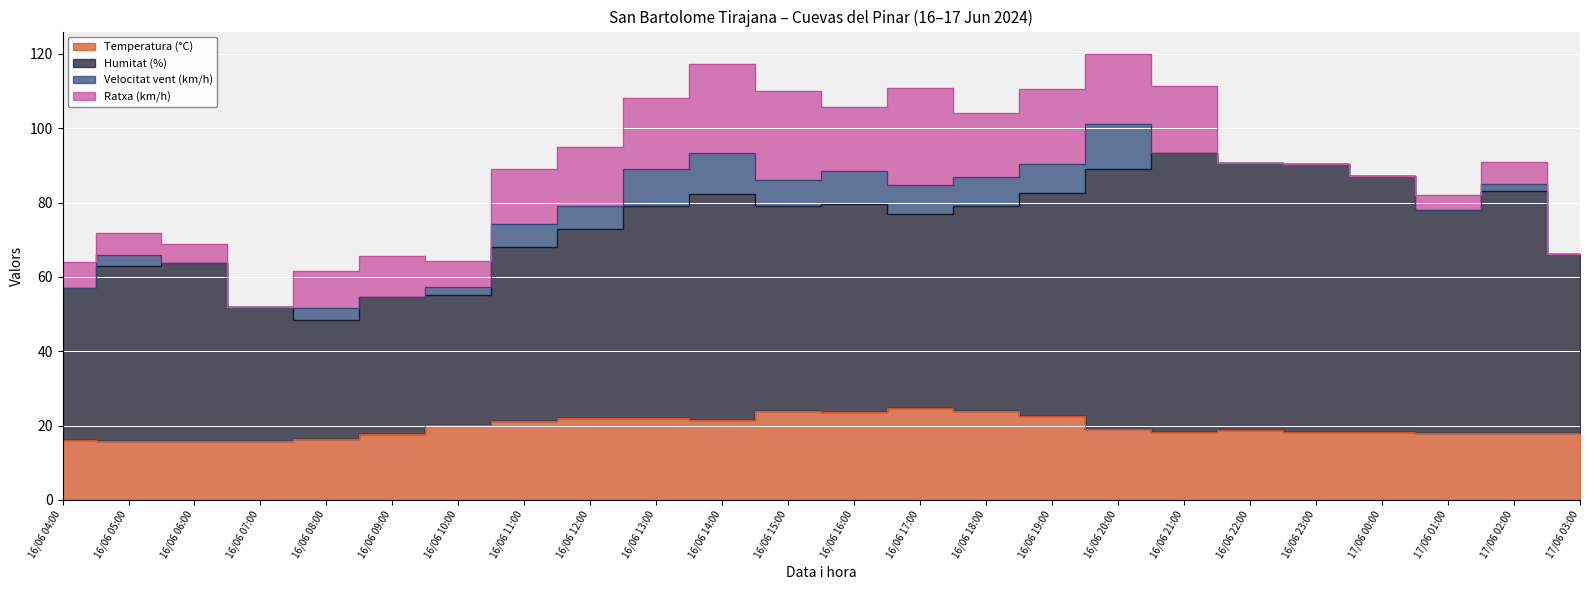

True or false: Humitat (%) and Ratxa (km/h) intersect in this chart.

False